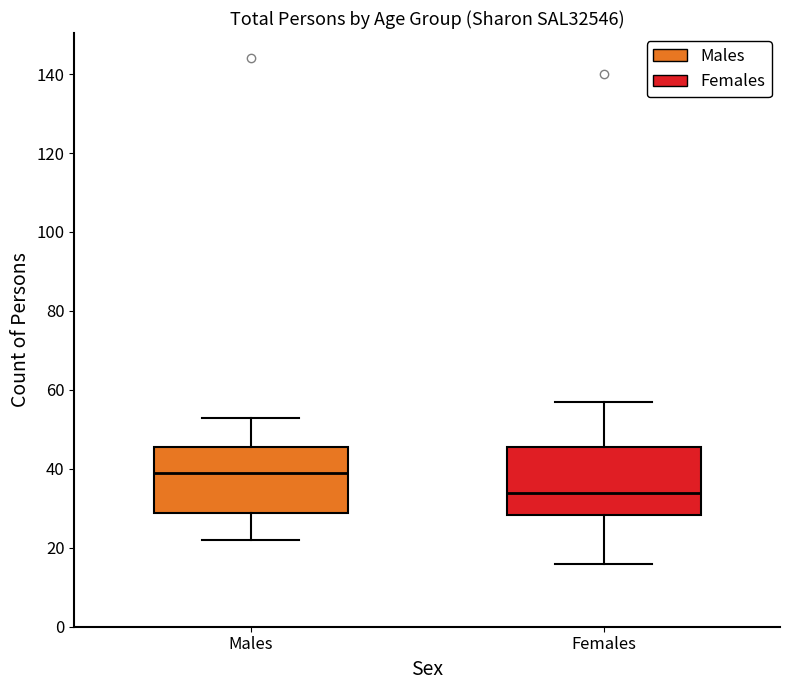

Reading left to right, read every box against the y-axis: the position of its median line, the range the box covers, and the ends of its whiskers. The values are not printed on the chart, so give them approximately, as read against the axis.

Males: median 40, box 28 to 46, whiskers 22 to 54
Females: median 34, box 28 to 46, whiskers 16 to 58